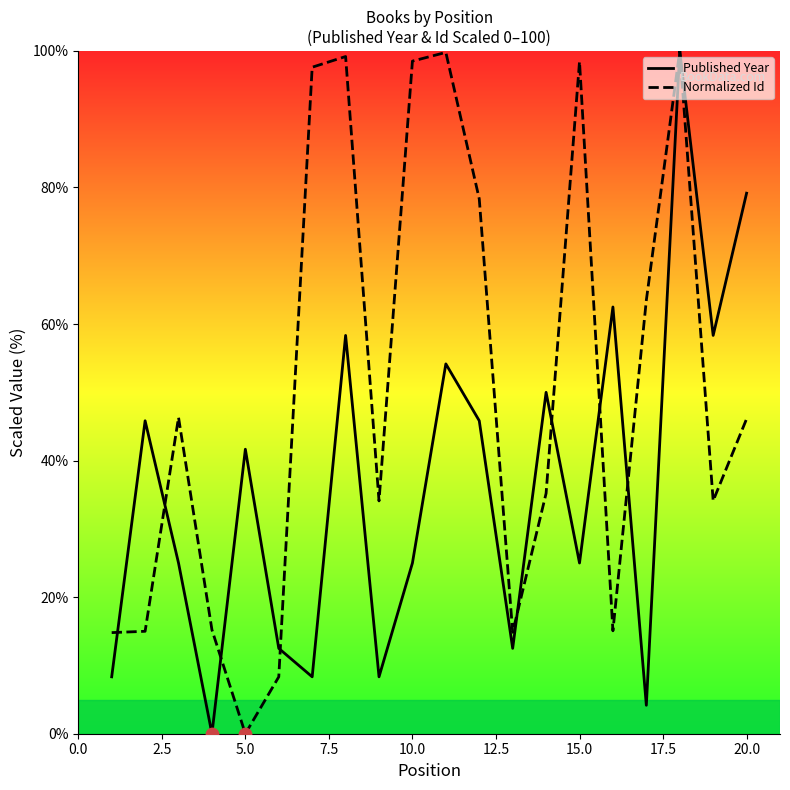

Which series contains the lowest Y value?

Published Year